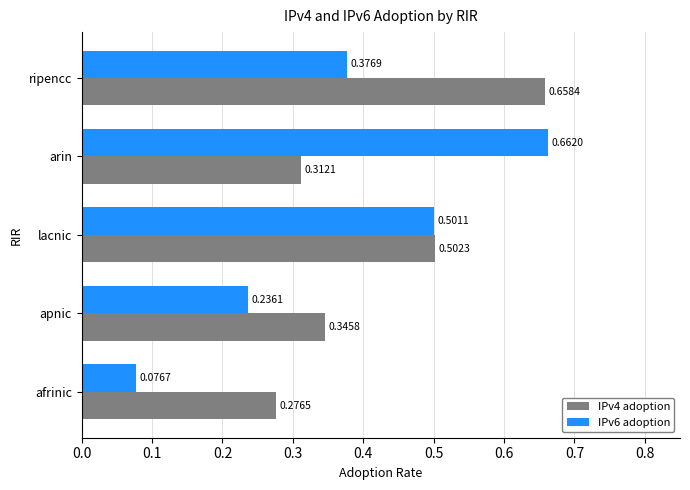

Which series has the widest spread of values?

IPv6 adoption